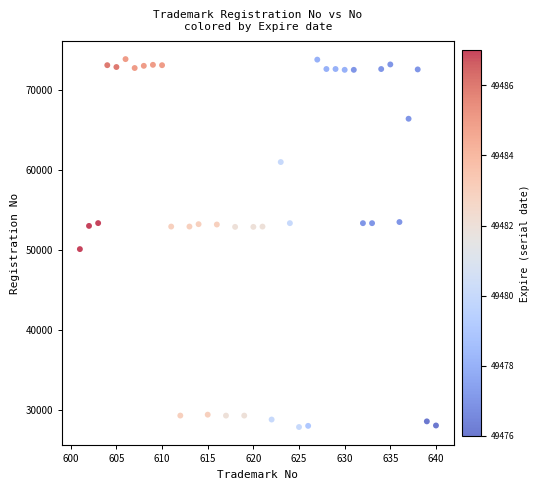

What is the range of Y values (max minus min)?

46007